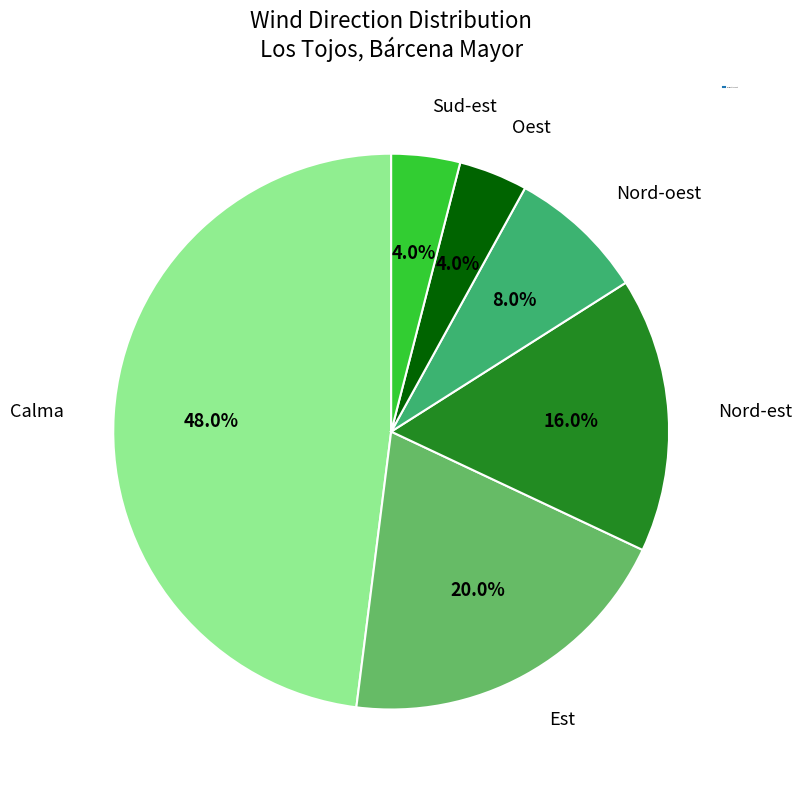

Does any single category account for the majority?

No